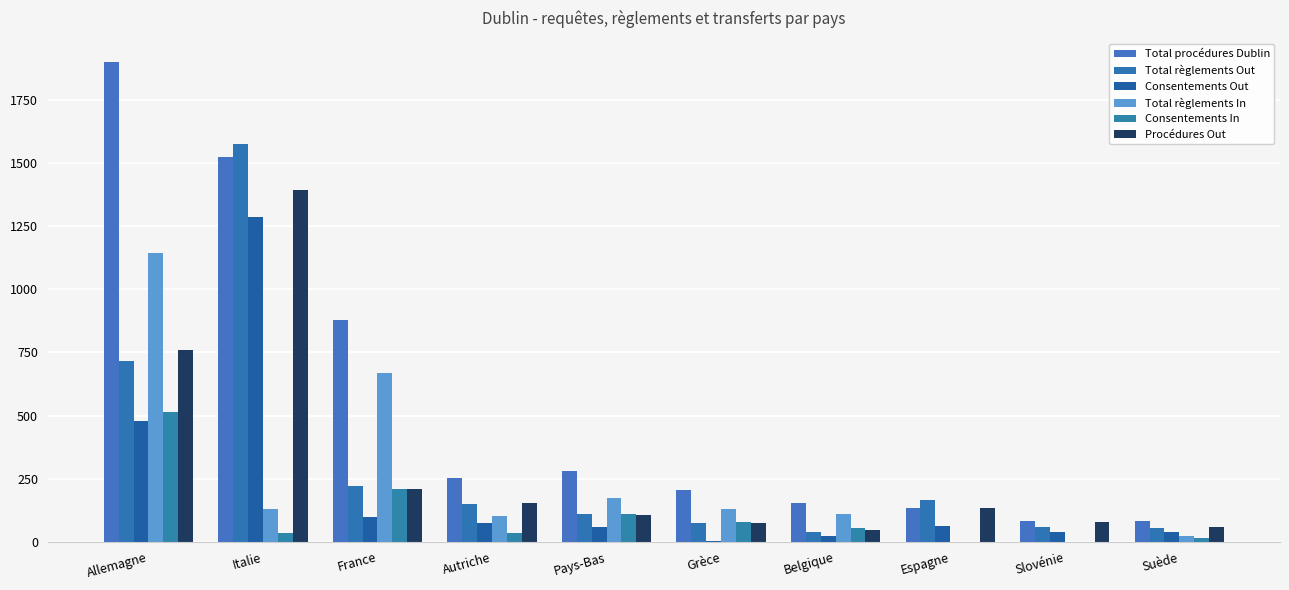

Which series has the largest range (max minus min)?

Total procédures Dublin